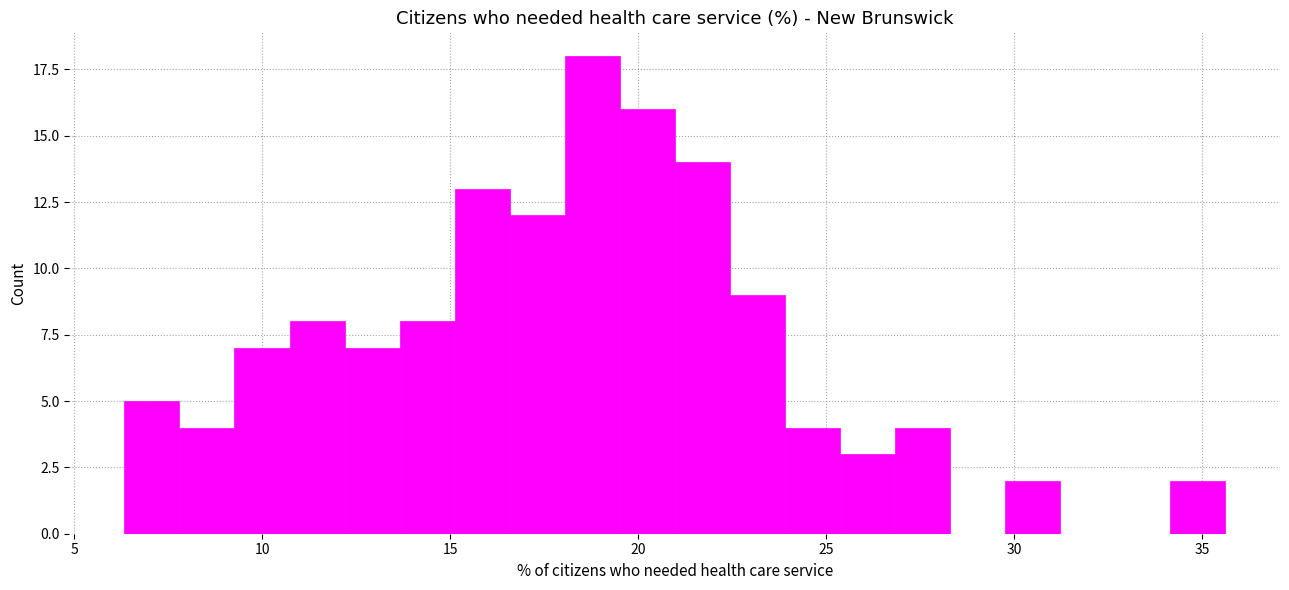

Read against the x-axis, roughly where is the centre of the tallest bar?

19.0